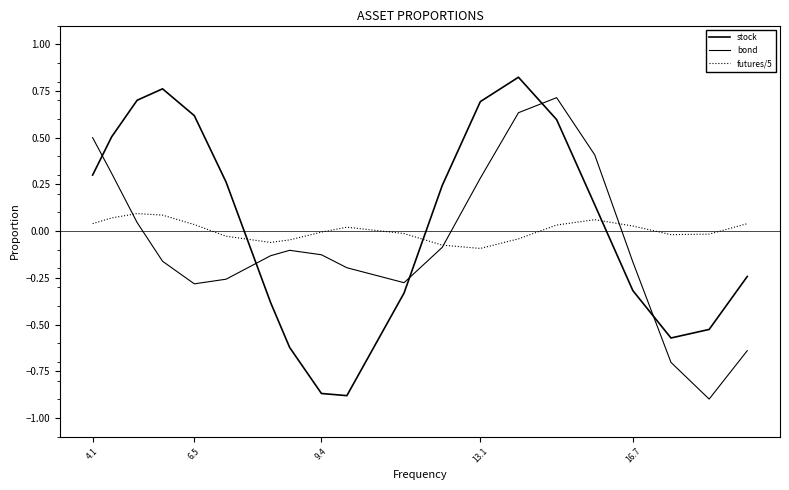

How many lines are shown in the chart?

3